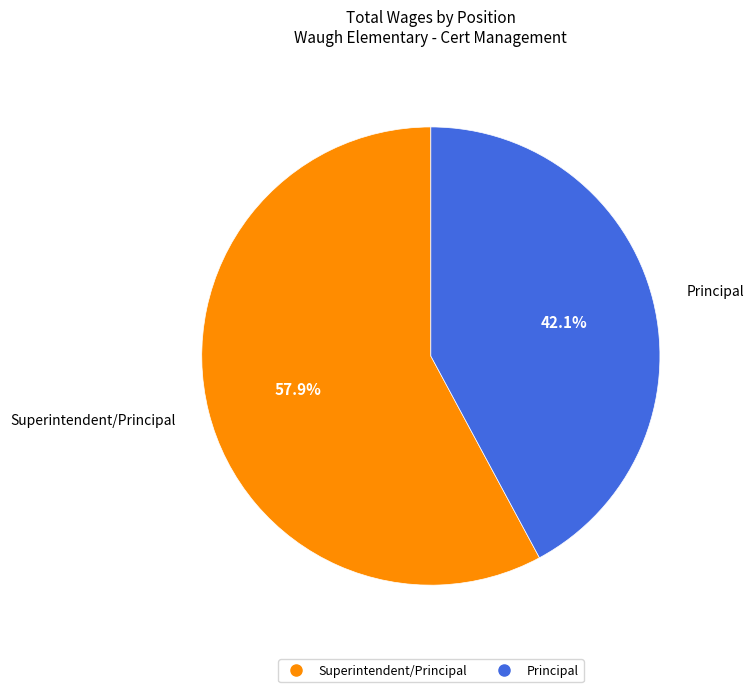

How much of the chart is everything except Superintendent/Principal?

42.1%